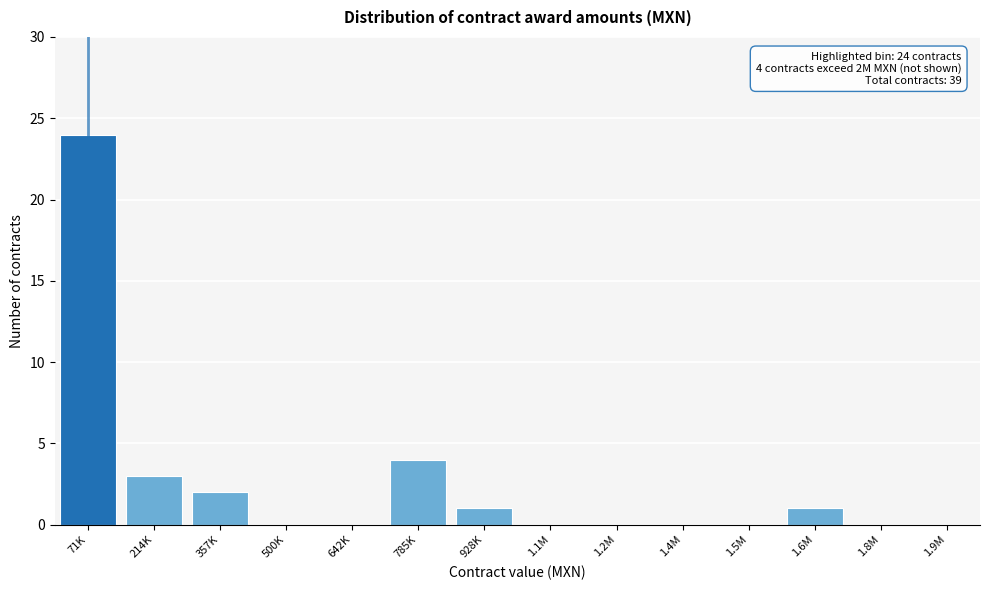

Reading left to right, what are all the values shown in this chart?

71K=24	214K=3	357K=2	500K=0	642K=0	785K=4	928K=1	1.1M=0	1.2M=0	1.4M=0	1.5M=0	1.6M=1	1.8M=0	1.9M=0